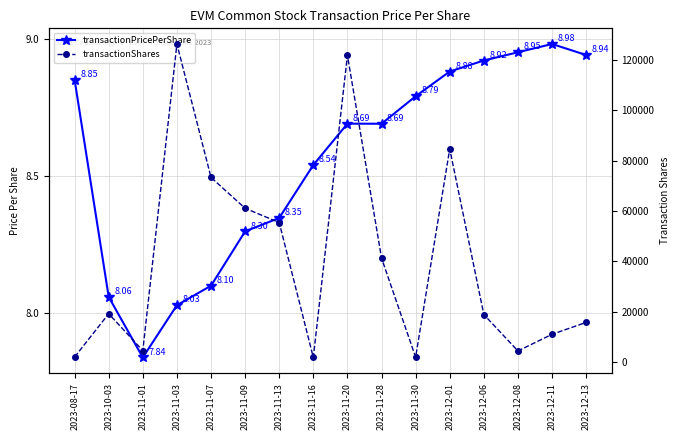

What is the total value across all series at 2023-12-08?

4408.9